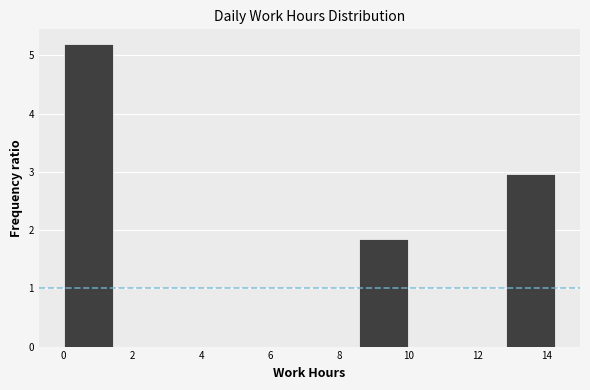

Over which range of the x-axis is the bar tallest?

0.0 to 1.4